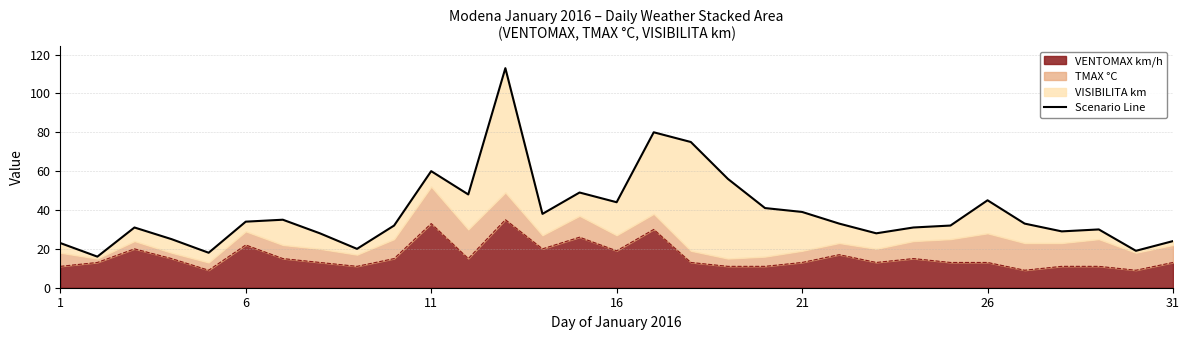

What is the minimum value for VENTOMAX km/h?

9